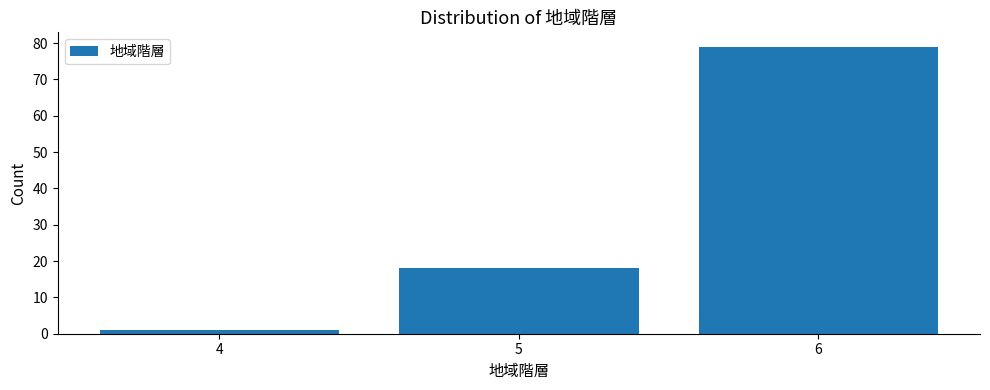

What is the height of the bar covering 3.5 to 4.5 on the x-axis? The values are not printed on the chart, so give them approximately, as read against the axis.

1